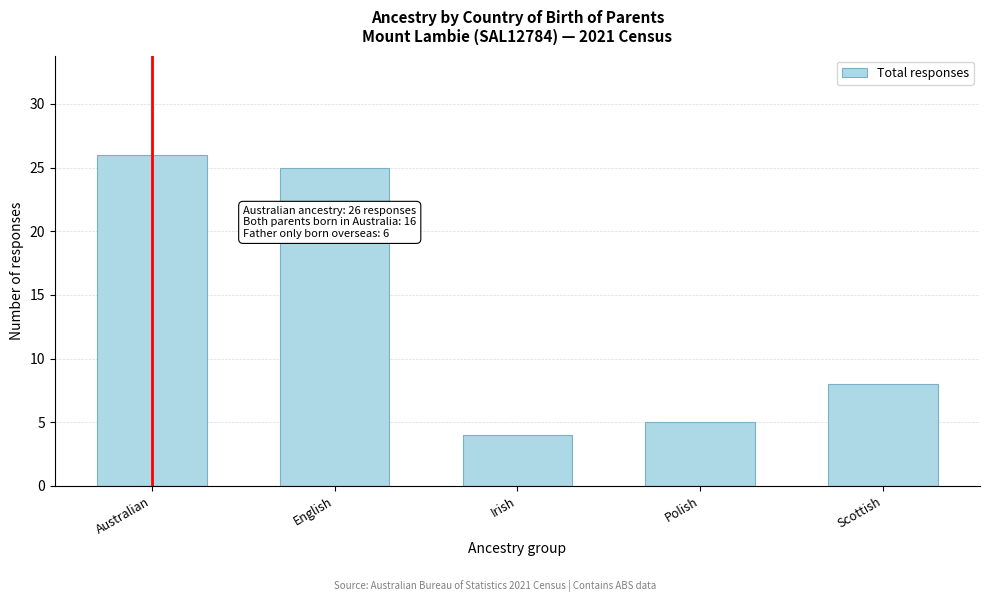

Reading left to right, list all the values displayed in this chart.

26	25	4	5	8